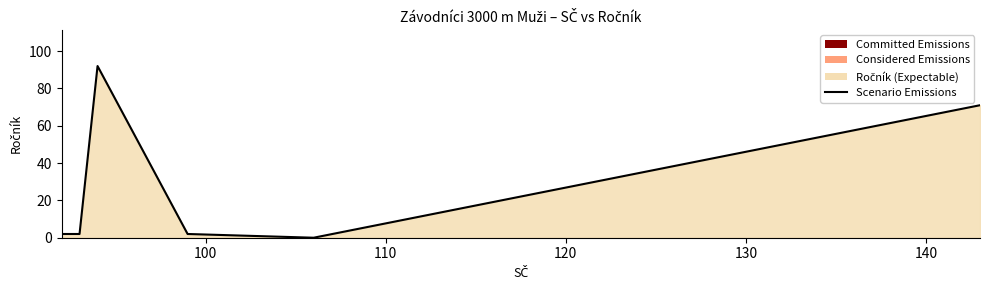

True or false: the data has more than 0 interior local peaks.

True